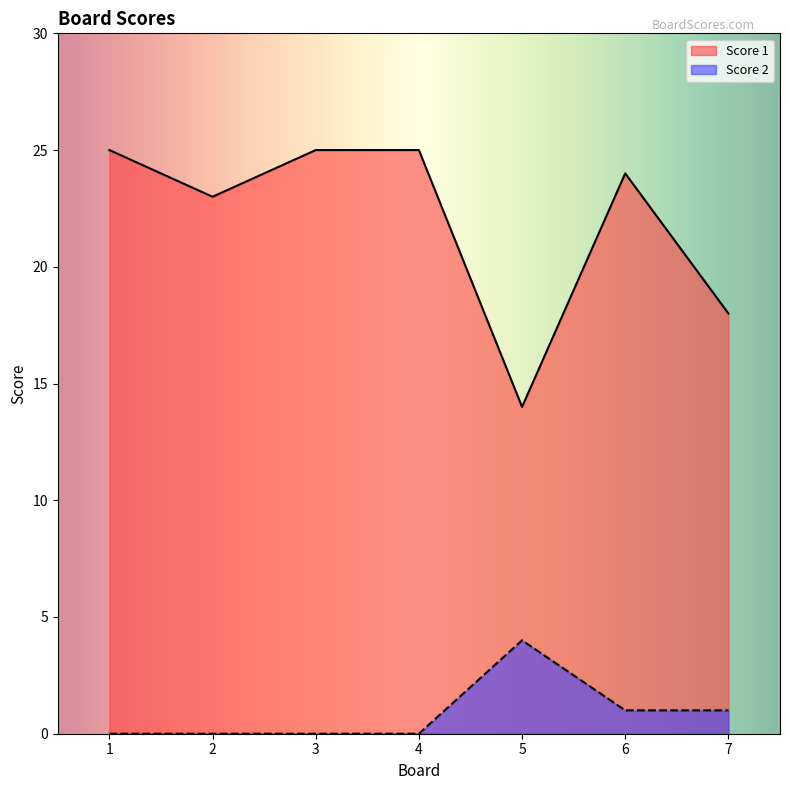

True or false: Score 2 and Score 1 cross at least once.

False